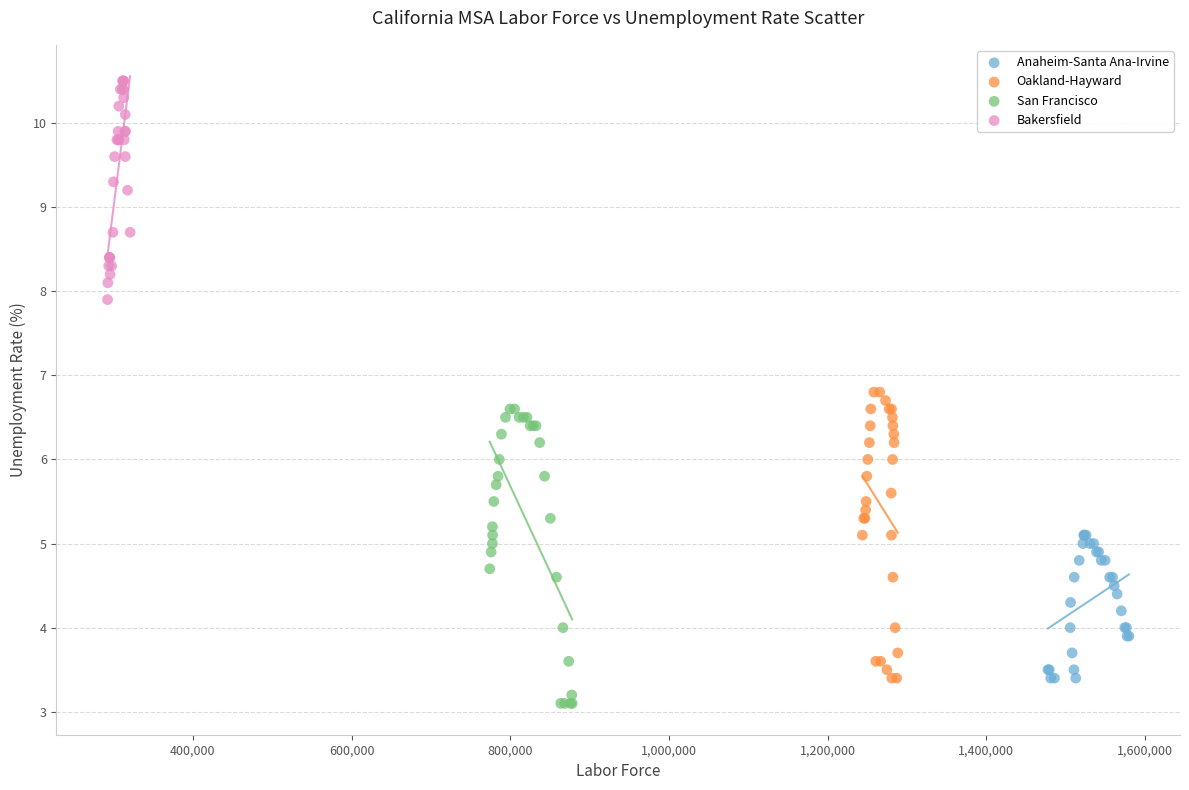

Which series contains the lowest Y value?

San Francisco